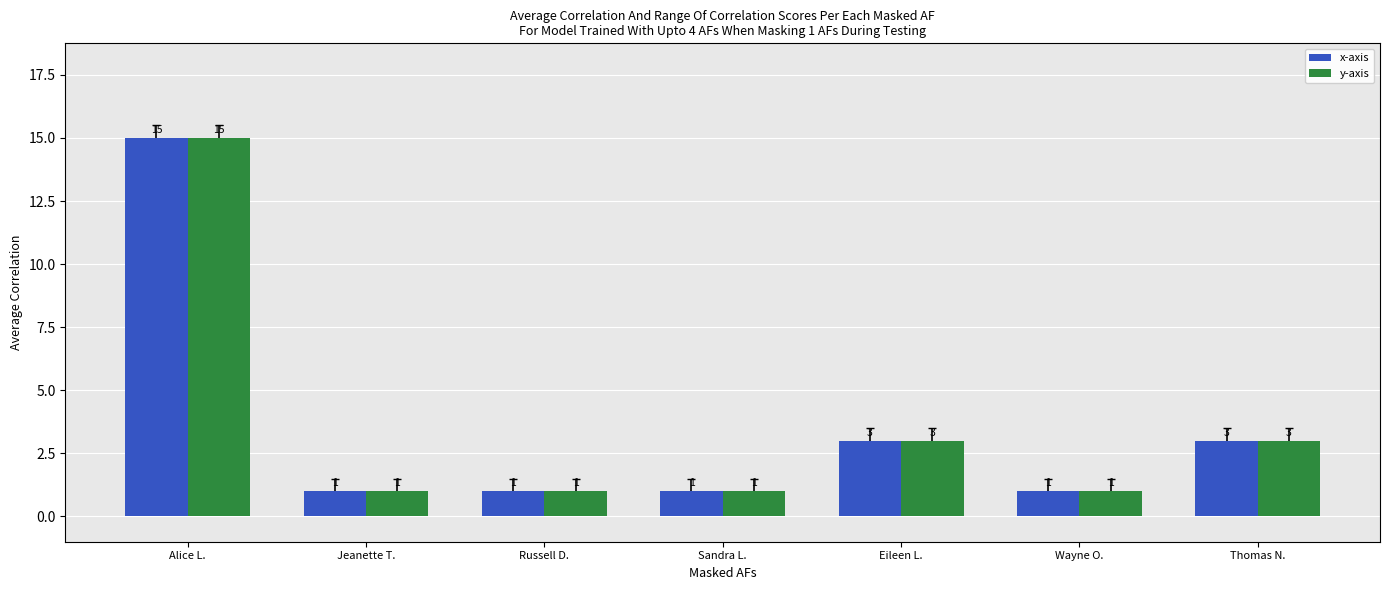

Reading left to right, transcribe all the data shown in this chart.

x-axis: 15	1	1	1	3	1	3
y-axis: 15	1	1	1	3	1	3